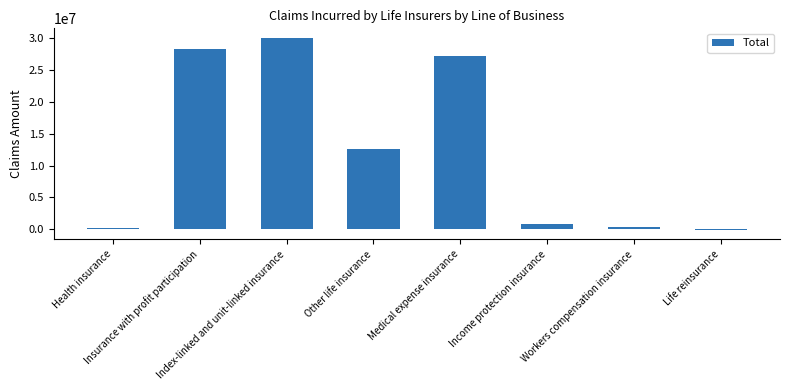

What is the value of the 3rd bar from the left?

30041457.4